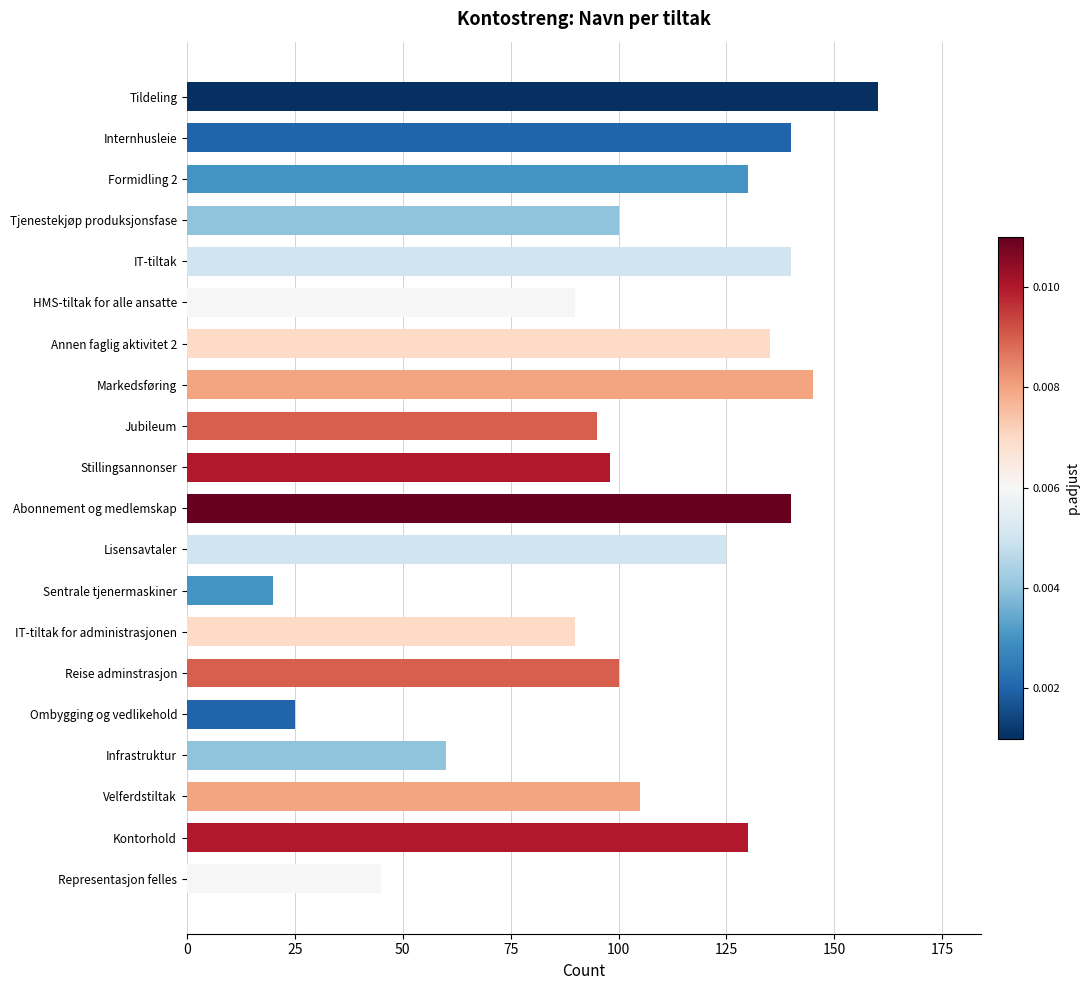

The chart shows a value of 53 at Stillingsannonser. True or false?

False